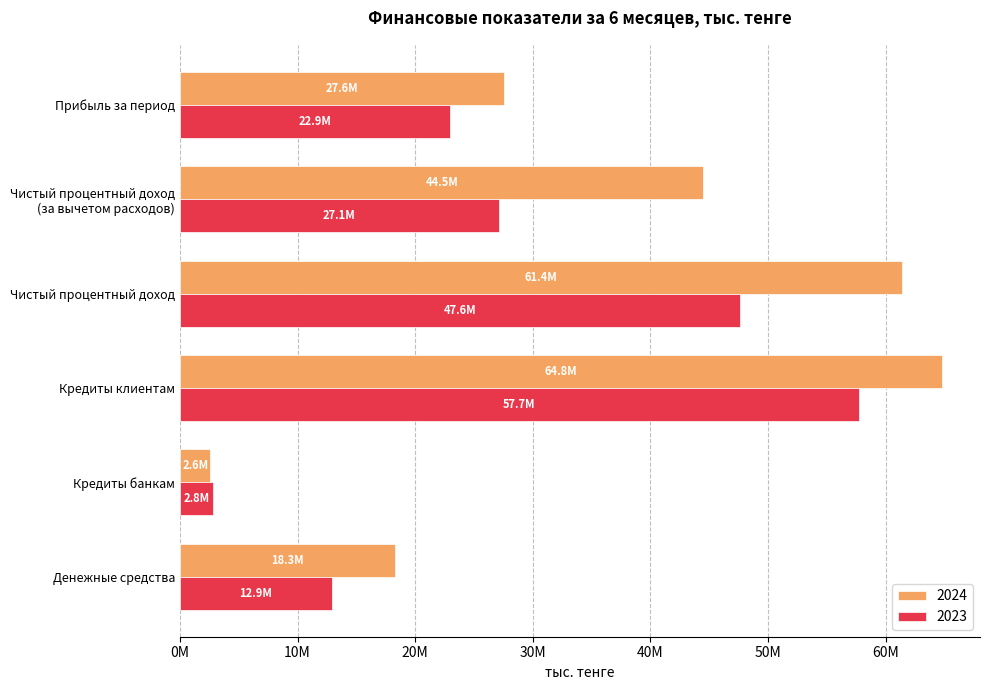

Which label corresponds to the smallest value in the chart?

Кредиты банкам